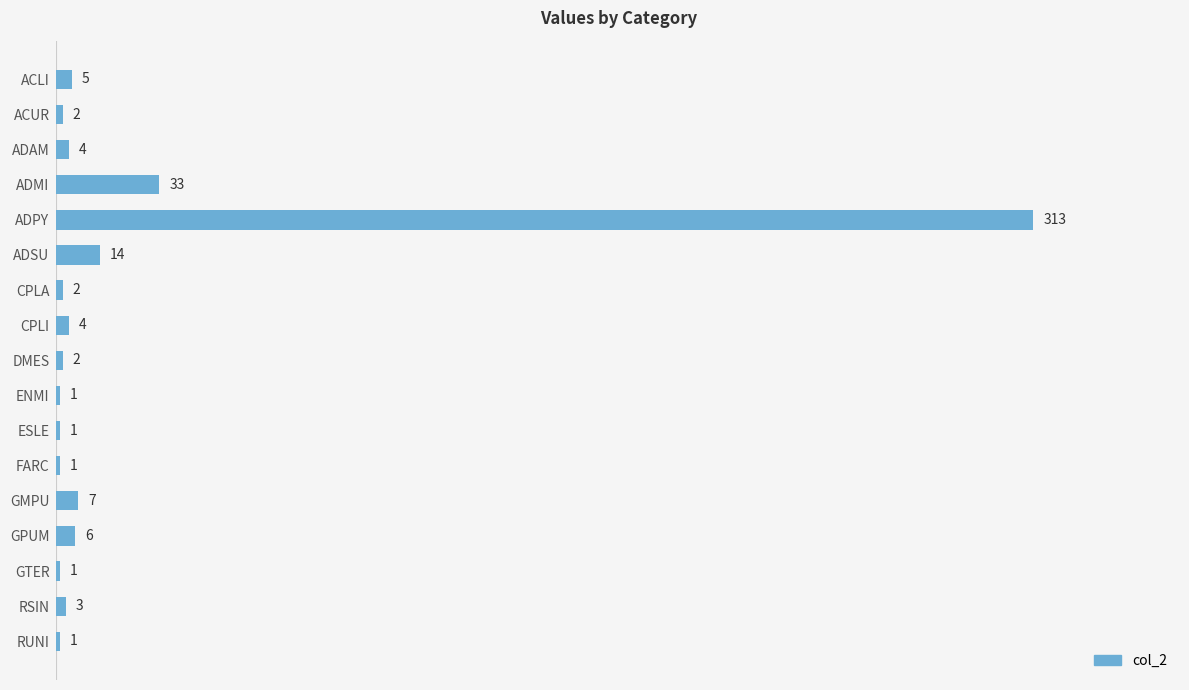

What is the maximum value shown in the chart?

313